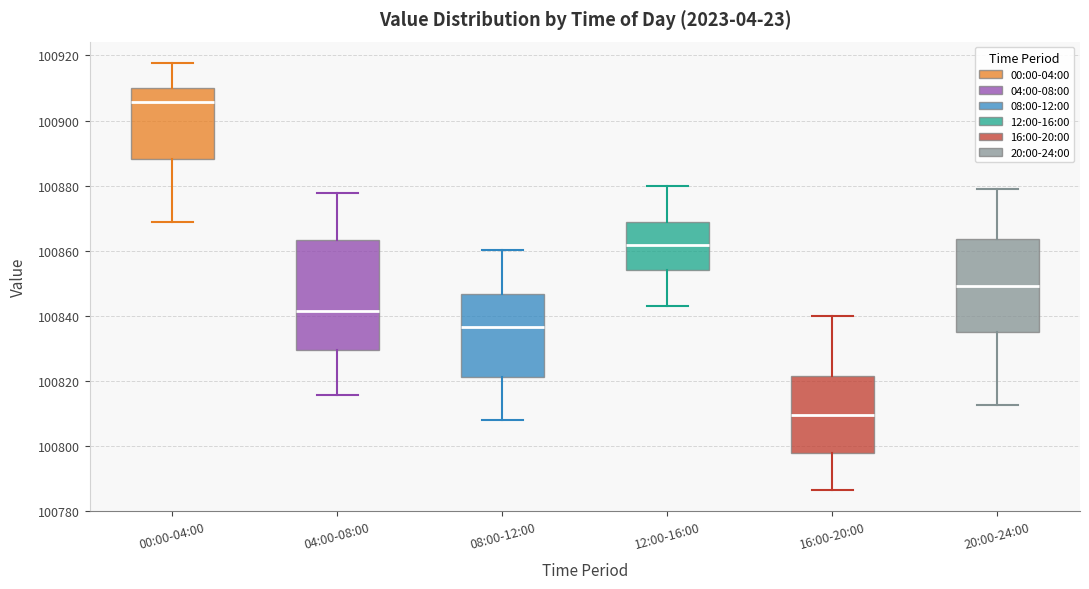

Reading left to right, transcribe this box plot: for each box, give where its median line is, the range the box spans, and where its two whiskers end, as read against the y-axis. The values are not printed on the chart, so give them approximately, as read against the axis.

00:00-04:00: median 100906, box 100888 to 100910, whiskers 100868 to 100918
04:00-08:00: median 100842, box 100830 to 100864, whiskers 100816 to 100878
08:00-12:00: median 100836, box 100822 to 100846, whiskers 100808 to 100860
12:00-16:00: median 100862, box 100854 to 100868, whiskers 100844 to 100880
16:00-20:00: median 100810, box 100798 to 100822, whiskers 100786 to 100840
20:00-24:00: median 100850, box 100836 to 100864, whiskers 100812 to 100880